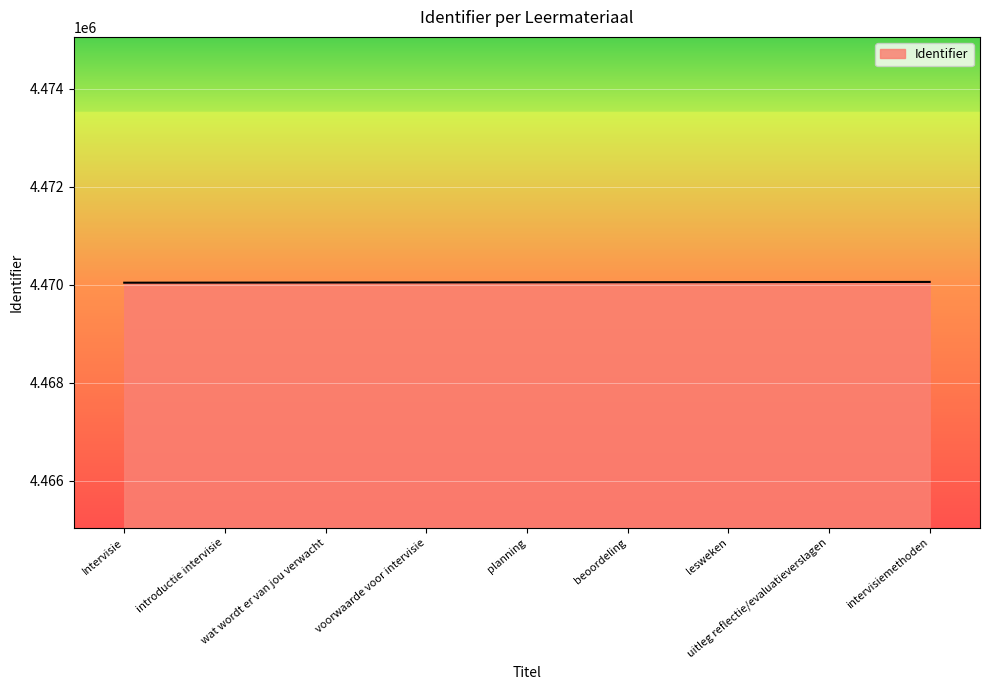

What is the approximate value at wat wordt er van jou verwacht?

4470047